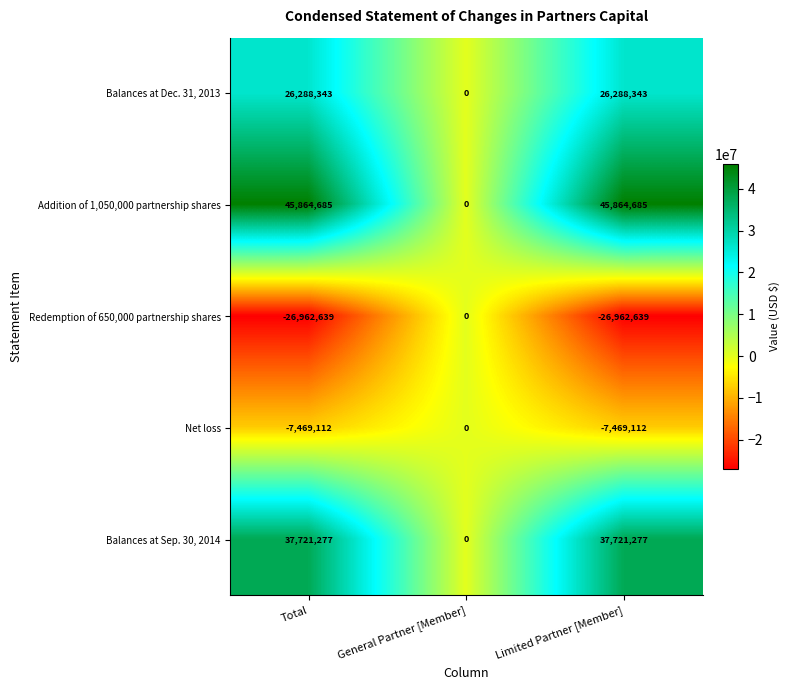

How many Balances at Dec. 31, 2013 values are between 0 and 26288343?

3